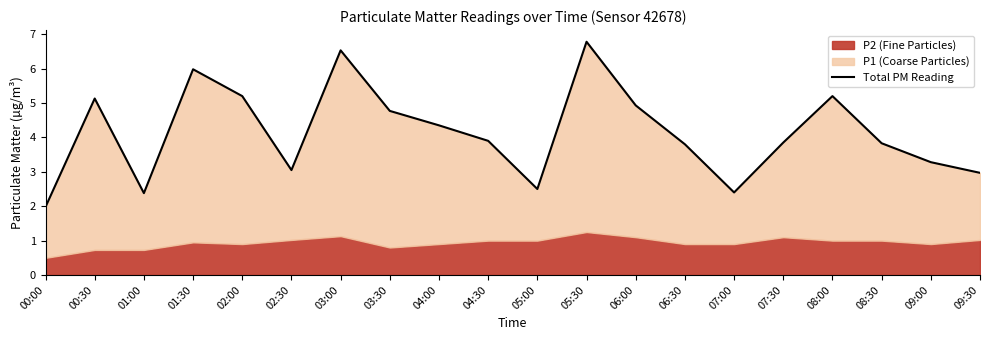

Rank the categories by value from lowest to highest.

00:00, 01:00, 07:00, 05:00, 09:30, 02:30, 09:00, 06:30, 08:30, 07:30, 04:30, 04:00, 03:30, 06:00, 00:30, 02:00, 08:00, 01:30, 03:00, 05:30